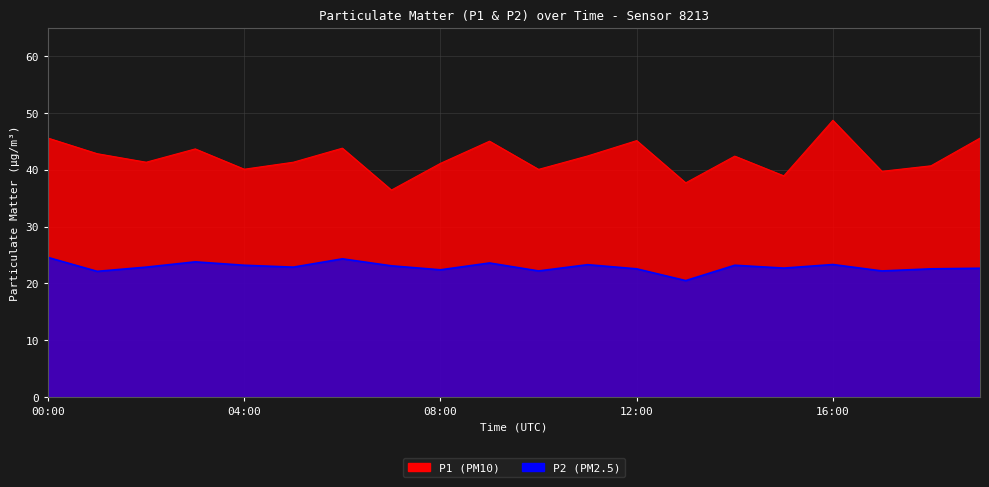

True or false: P2 and P1 intersect in this chart.

False